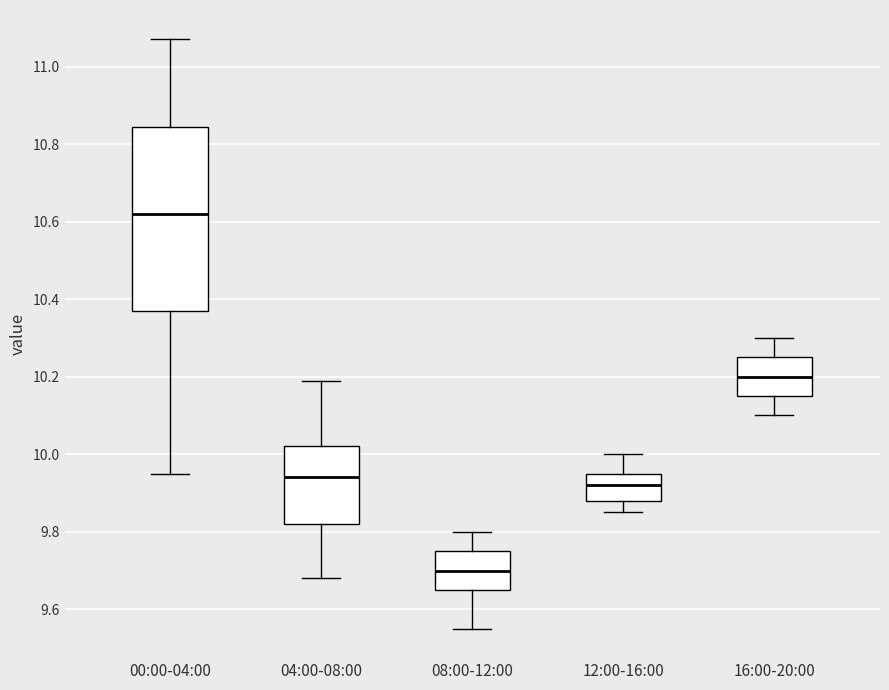

Which box has the lowest median line?

08:00-12:00